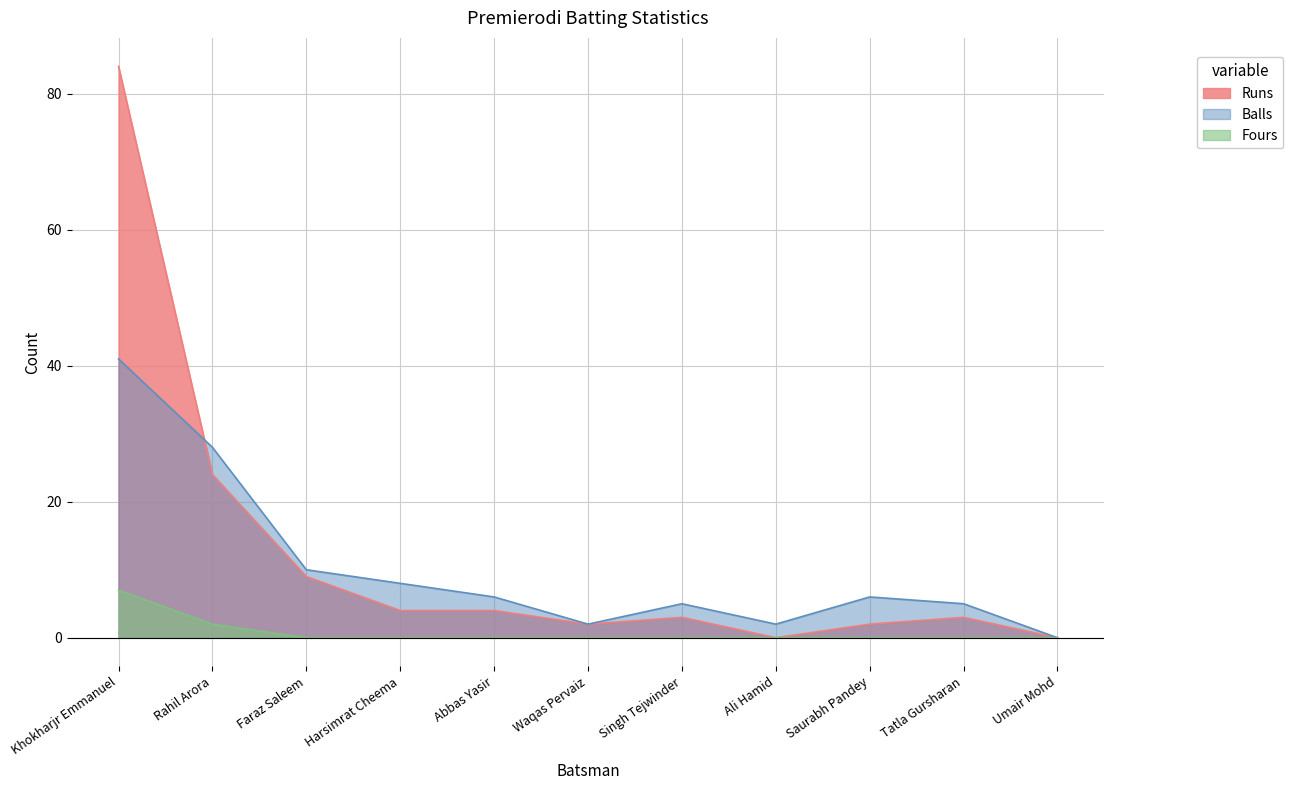

What is the highest value of the Balls series?

41